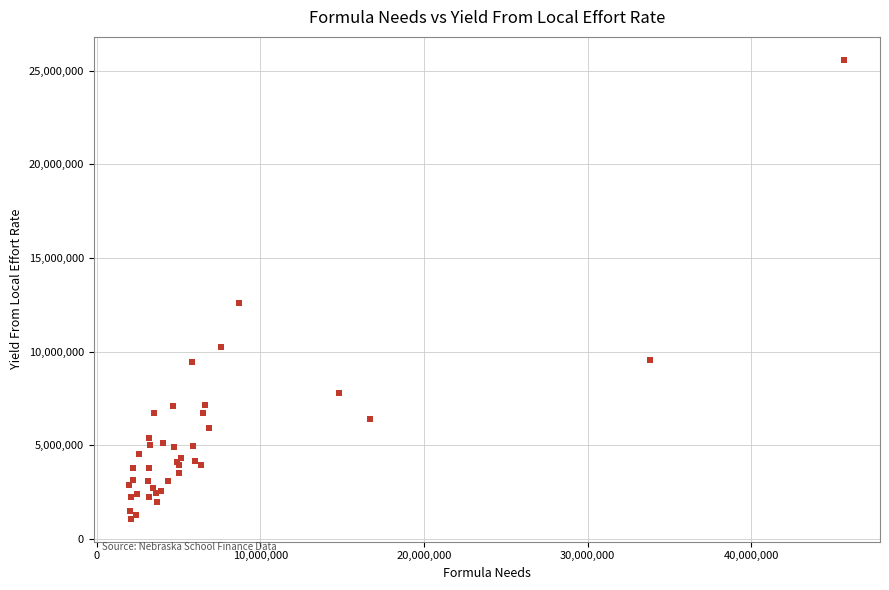

What Y value in the scatter plot is closest to 13326353?

12574634.7